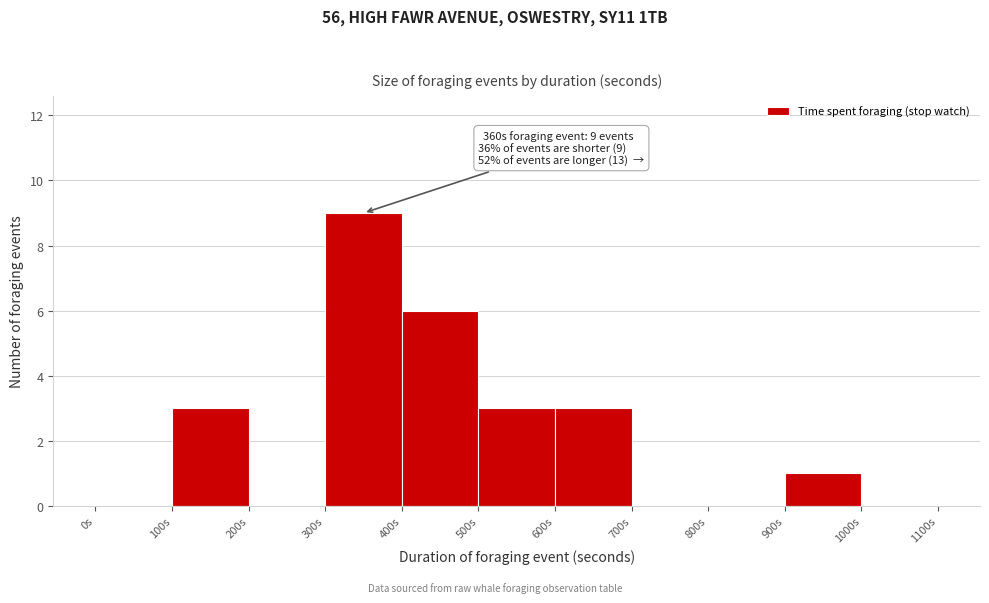

Which range on the x-axis has the tallest bar?

300 to 400